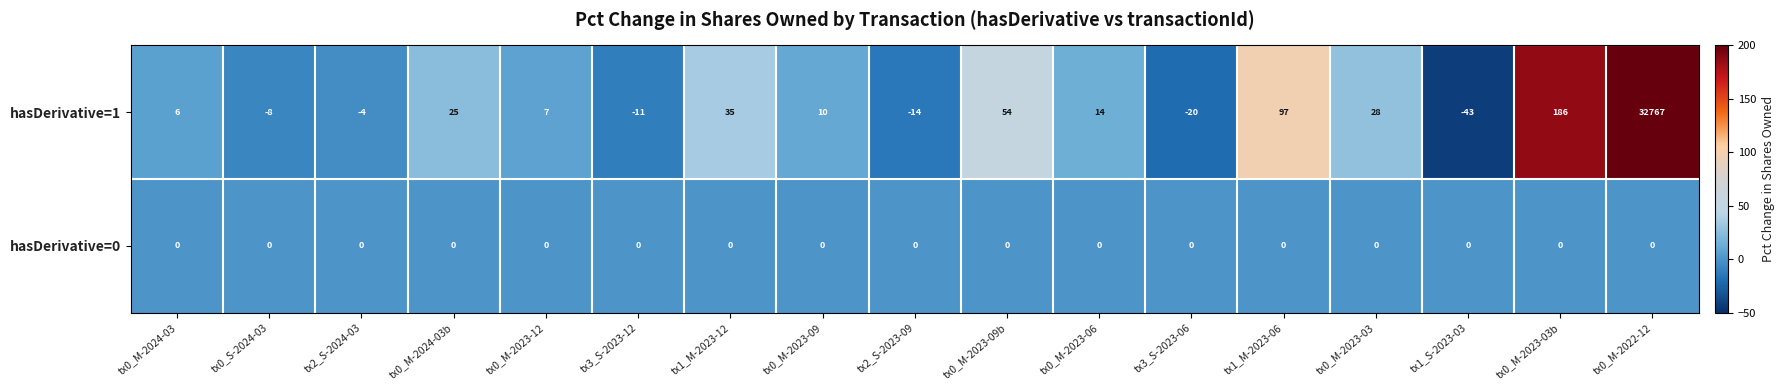

Which label corresponds to the largest value in the chart?

tx0_M-2022-12